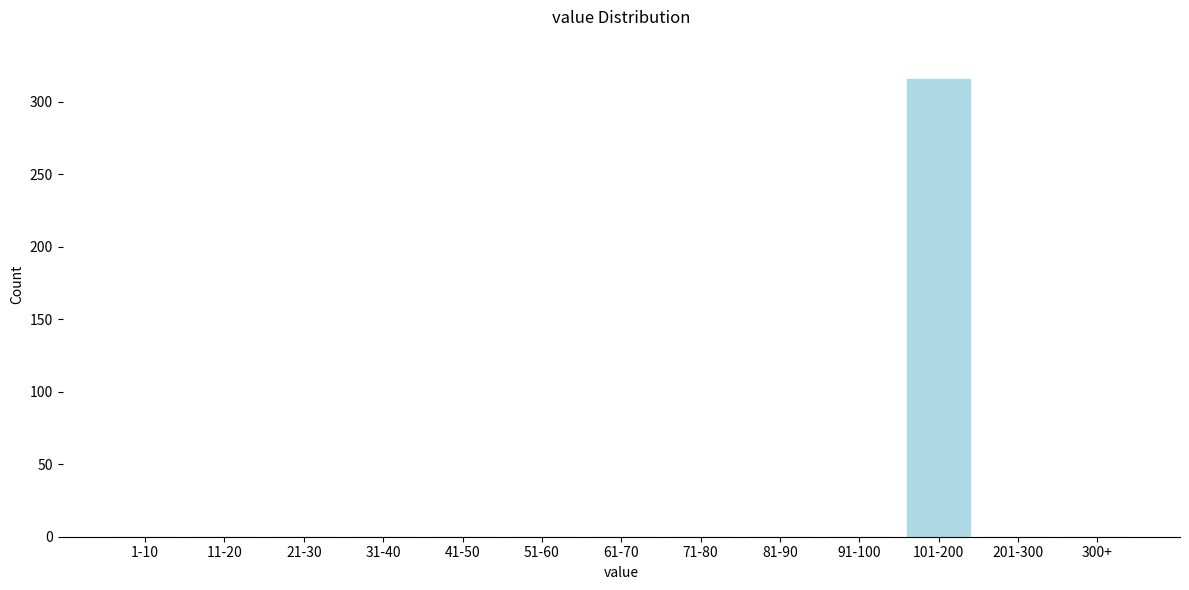

Reading left to right, list all the values displayed in this chart.

1-10=0	11-20=0	21-30=0	31-40=0	41-50=0	51-60=0	61-70=0	71-80=0	81-90=0	91-100=0	101-200=316	201-300=0	300+=0